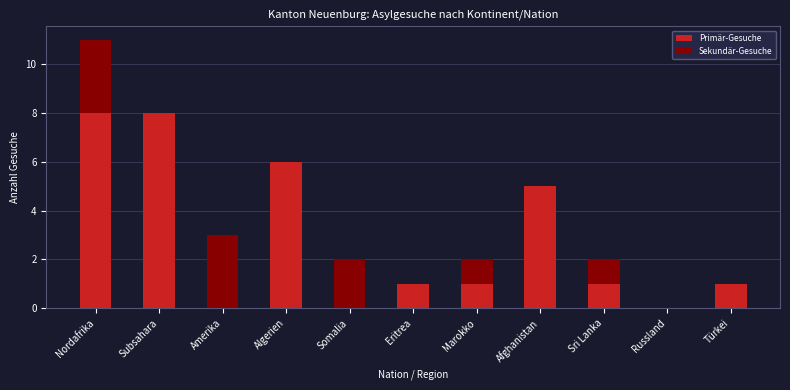

Reading right to left, list the values for the Primär-Gesuche series.

Türkei=1	Russland=0	Sri Lanka=1	Afghanistan=5	Marokko=1	Eritrea=1	Somalia=0	Algerien=6	Amerika=0	Subsahara=8	Nordafrika=8